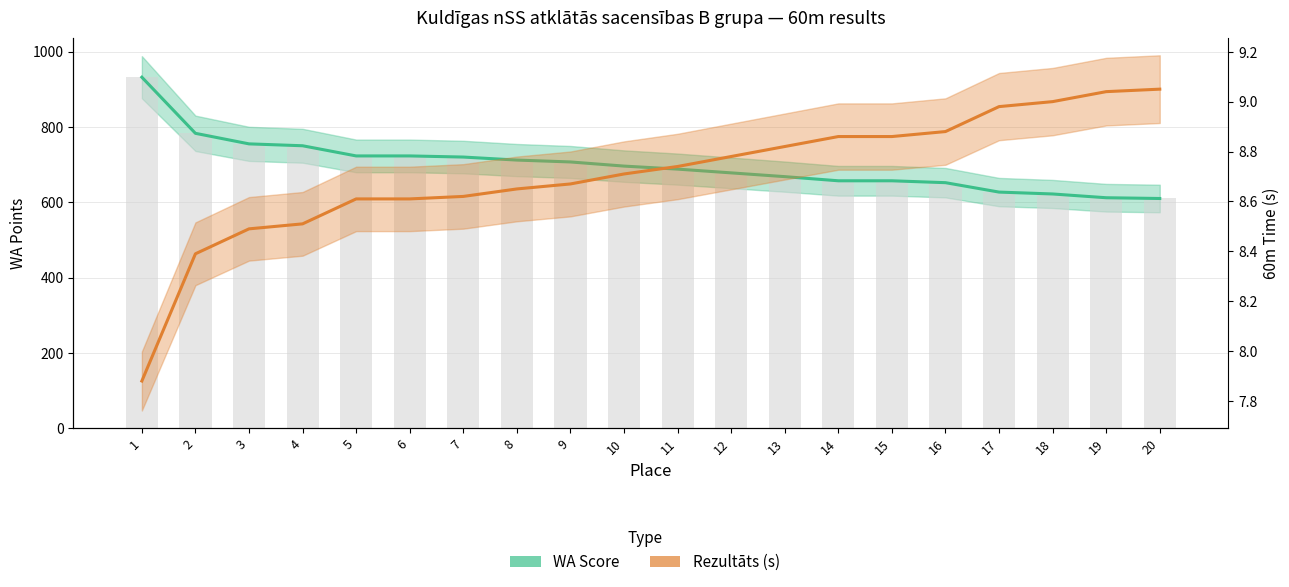

What is the difference between the maximum and minimum values in the WA Score series?

322.0